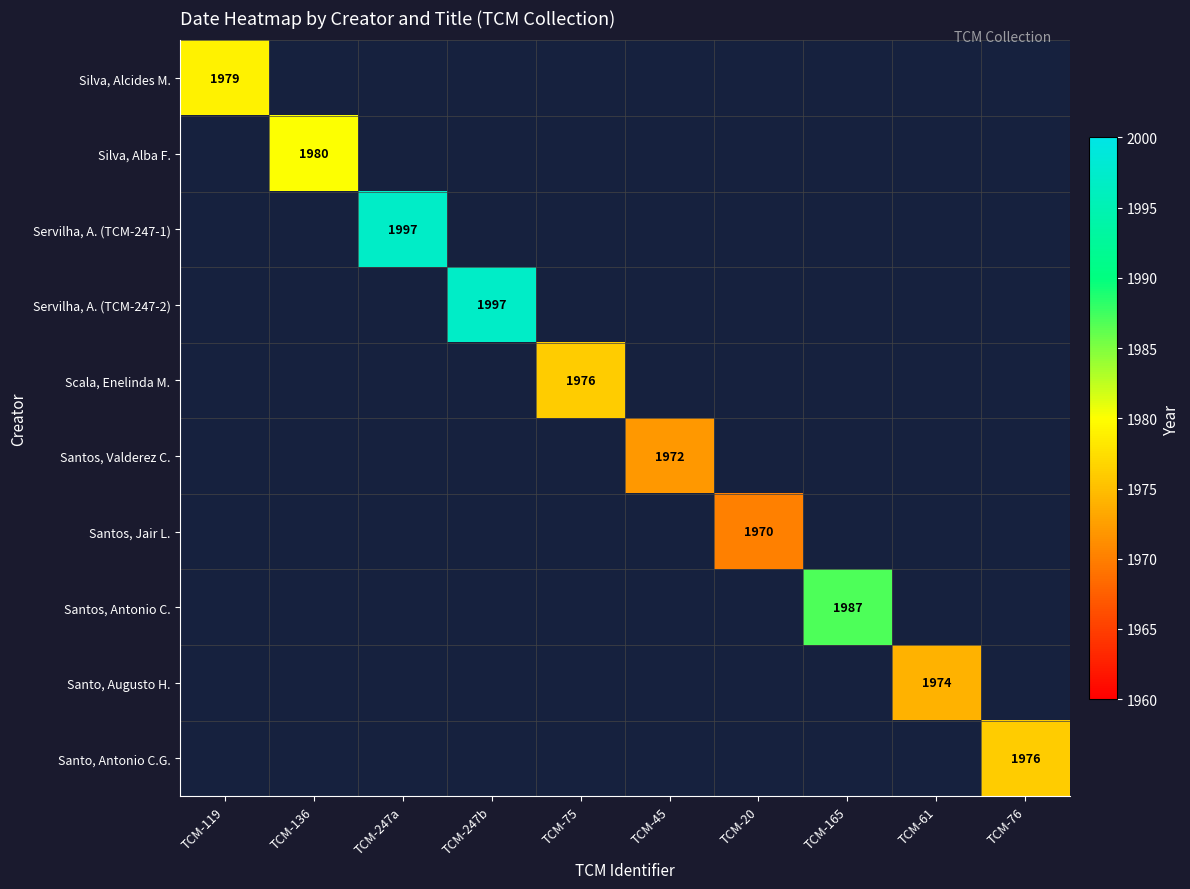

What is the minimum value shown in the chart?

1970.0